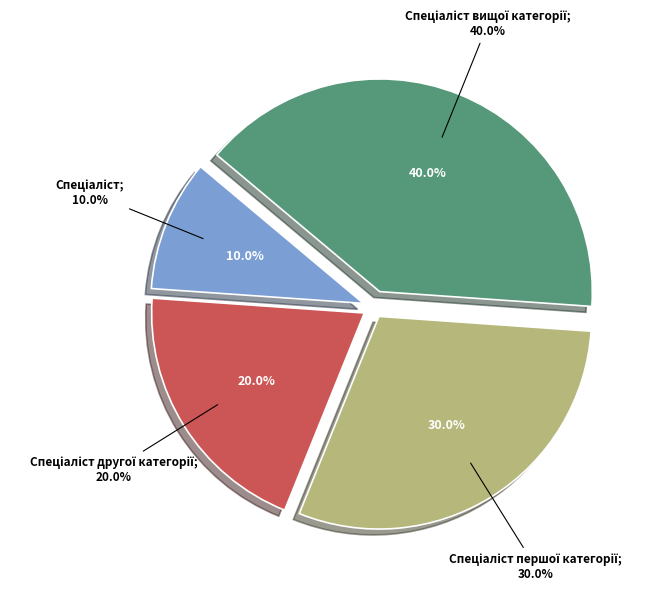

Rank the categories by value from lowest to highest.

Спеціаліст, Спеціаліст другої категорії, Спеціаліст першої категорії, Спеціаліст вищої категорії